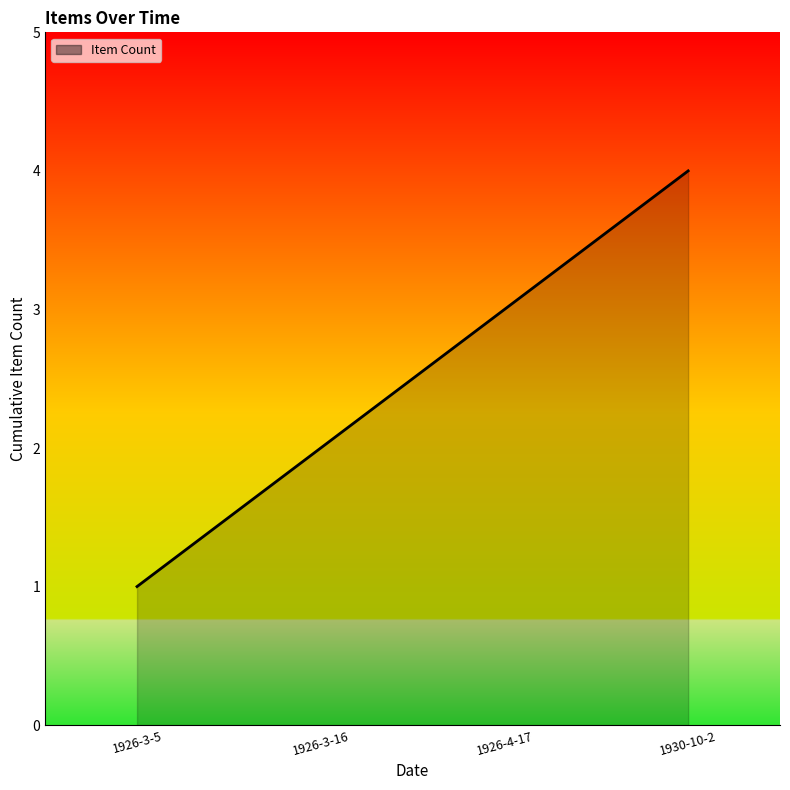

Reading left to right, extract all data points from this chart.

1926-3-5=1	1926-3-16=2	1926-4-17=3	1930-10-2=4